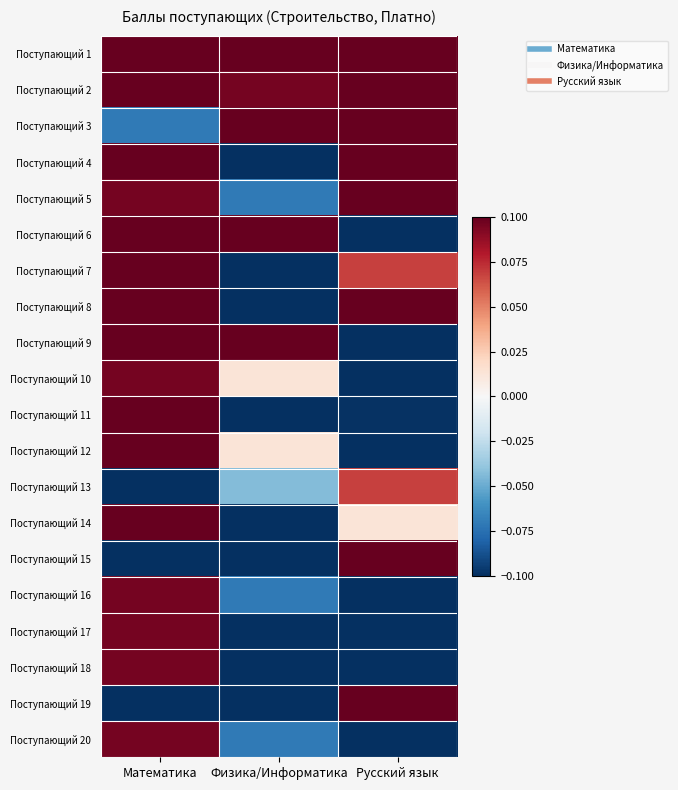

Reading left to right, extract all data points from this chart.

Поступающий 1: Математика=0.4	Физика/Информатика=0.4	Русский язык=0.2
Поступающий 2: Математика=0.2	Физика/Информатика=0.1	Русский язык=0.3
Поступающий 3: Математика=-0.1	Физика/Информатика=0.4	Русский язык=0.2
Поступающий 4: Математика=0.4	Физика/Информатика=-0.1	Русский язык=0.2
Поступающий 5: Математика=0.1	Физика/Информатика=-0.1	Русский язык=0.2
Поступающий 6: Математика=0.4	Физика/Информатика=0.1	Русский язык=-0.3
Поступающий 7: Математика=0.2	Физика/Информатика=-0.2	Русский язык=0.1
Поступающий 8: Математика=0.2	Физика/Информатика=-0.6	Русский язык=0.4
Поступающий 9: Математика=0.2	Физика/Информатика=0.2	Русский язык=-0.4
Поступающий 10: Математика=0.1	Физика/Информатика=0.0	Русский язык=-0.2
Поступающий 11: Математика=0.2	Физика/Информатика=-0.2	Русский язык=-0.1
Поступающий 12: Математика=0.2	Физика/Информатика=0.0	Русский язык=-0.3
Поступающий 13: Математика=-0.2	Физика/Информатика=-0.0	Русский язык=0.1
Поступающий 14: Математика=0.2	Физика/Информатика=-0.4	Русский язык=0.0
Поступающий 15: Математика=-0.2	Физика/Информатика=-0.2	Русский язык=0.2
Поступающий 16: Математика=0.1	Физика/Информатика=-0.1	Русский язык=-0.3
Поступающий 17: Математика=0.1	Физика/Информатика=-0.2	Русский язык=-0.3
Поступающий 18: Математика=0.1	Физика/Информатика=-0.1	Русский язык=-0.3
Поступающий 19: Математика=-0.4	Физика/Информатика=-0.1	Русский язык=0.2
Поступающий 20: Математика=0.1	Физика/Информатика=-0.1	Русский язык=-0.4